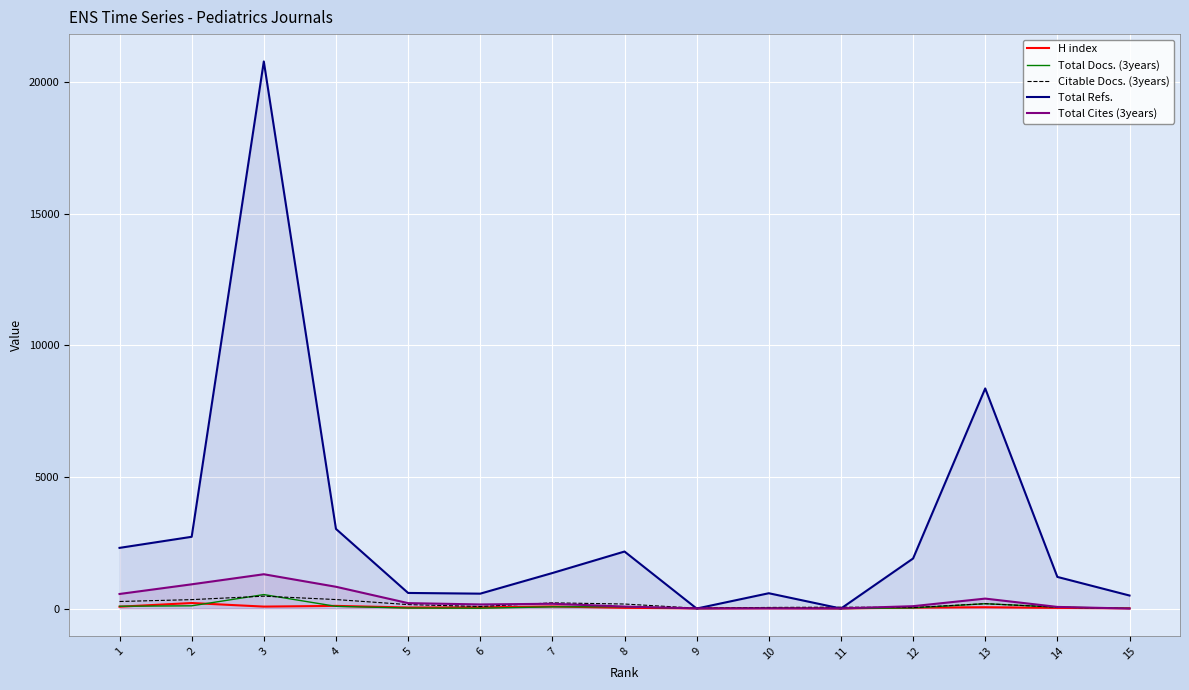

Which series changed the most between 6 and 9?

Total Refs.